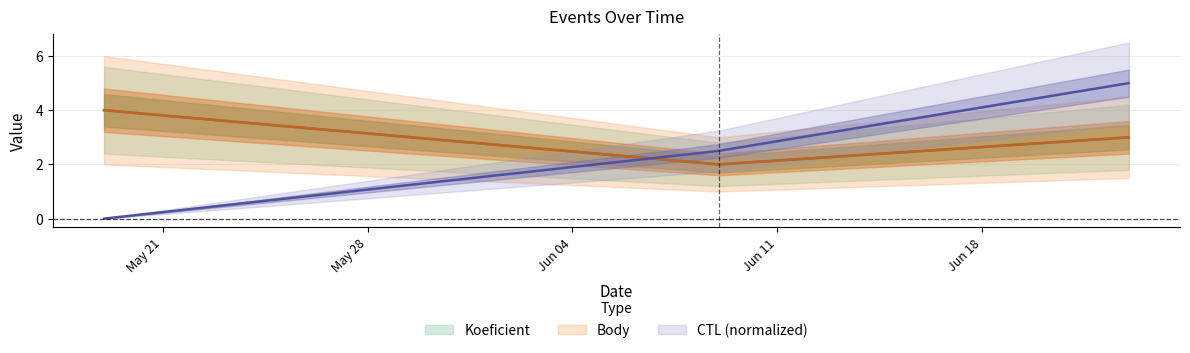

What is the maximum value for CTL?

5.0